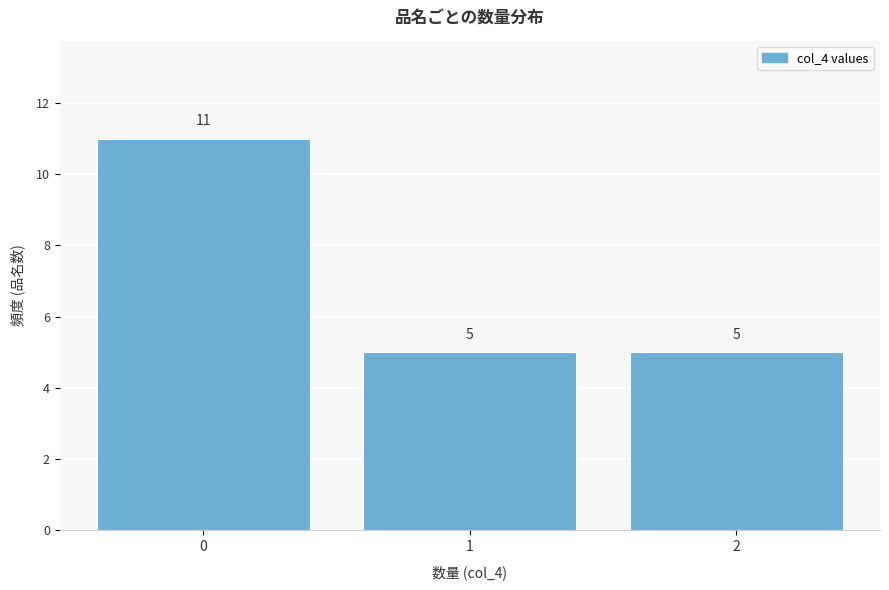

Which range on the x-axis has the tallest bar?

-0.5 to 0.5